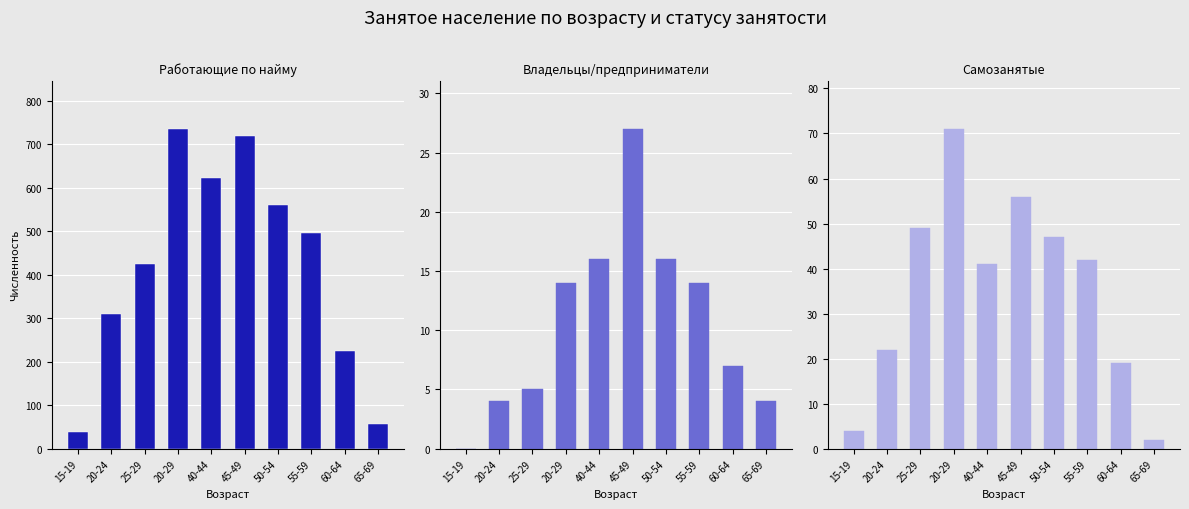

Between 20-29 and 50-54, which series saw the biggest shift?

работающие по найму